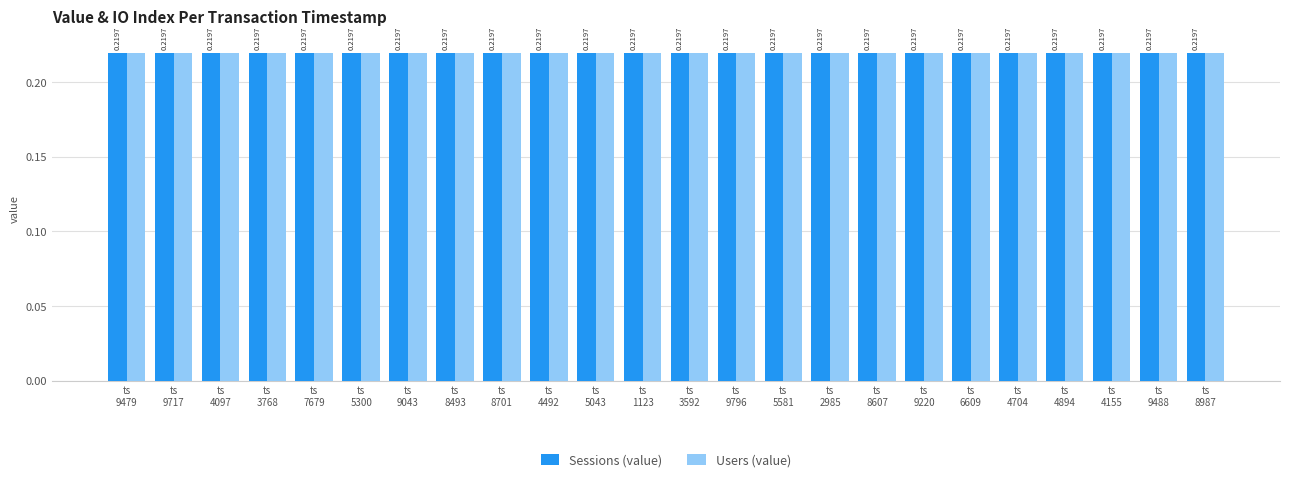

How many groups of bars are there?

24